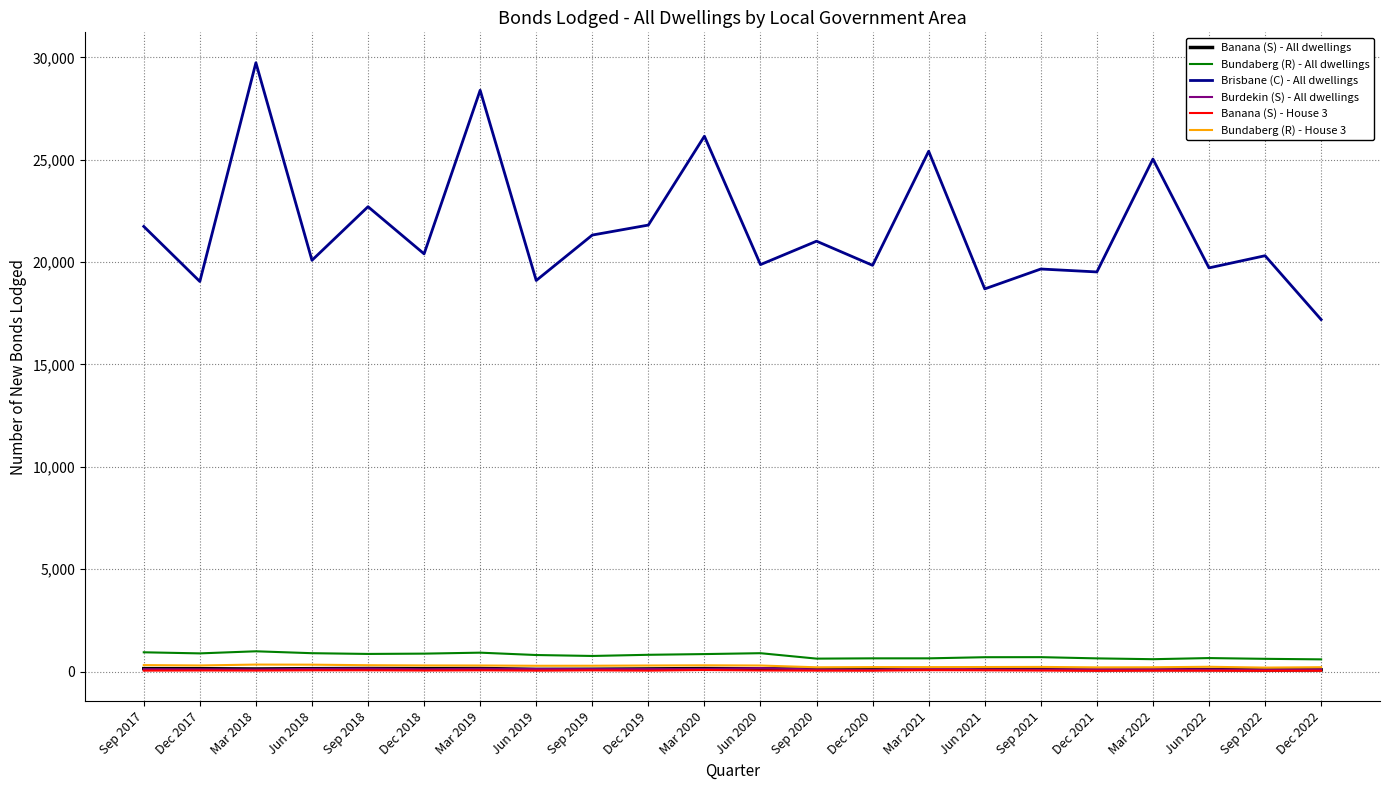

What is the maximum value shown in the chart?

29735